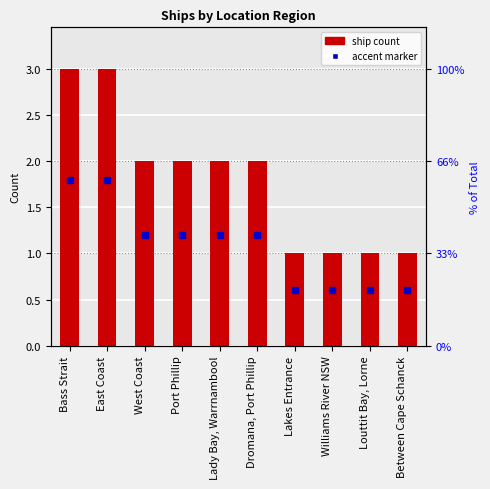

True or false: the data shows 1 at Lady Bay, Warrnambool.

False